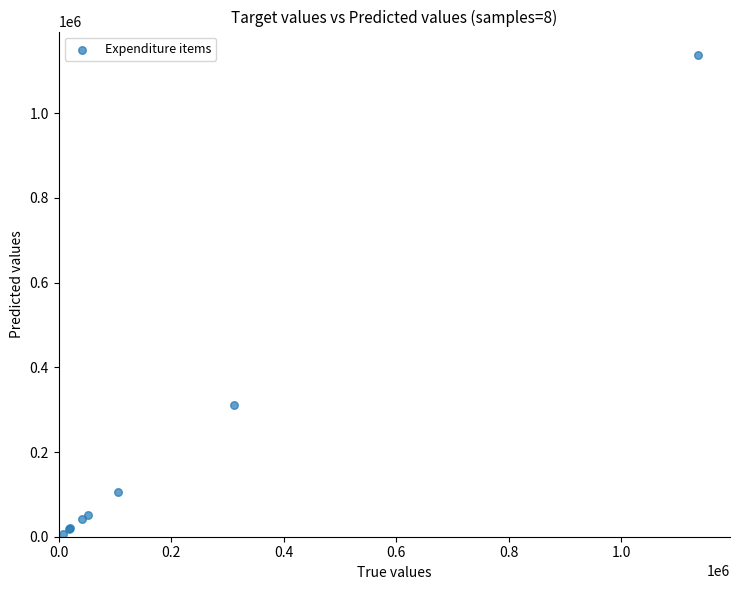

What Y value in the scatter plot is closest to 571826?

311290.5